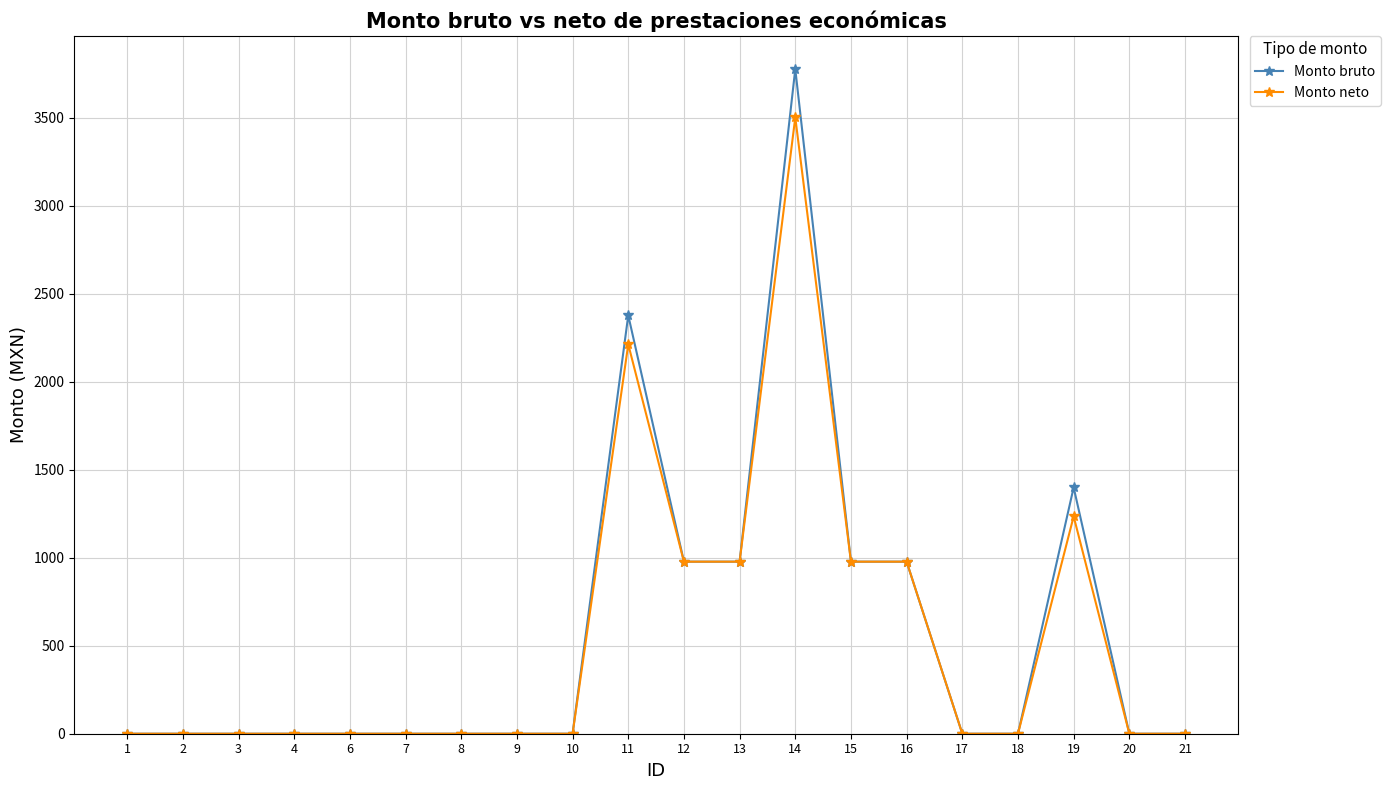

True or false: Monto neto has more than 0 interior local peaks.

True